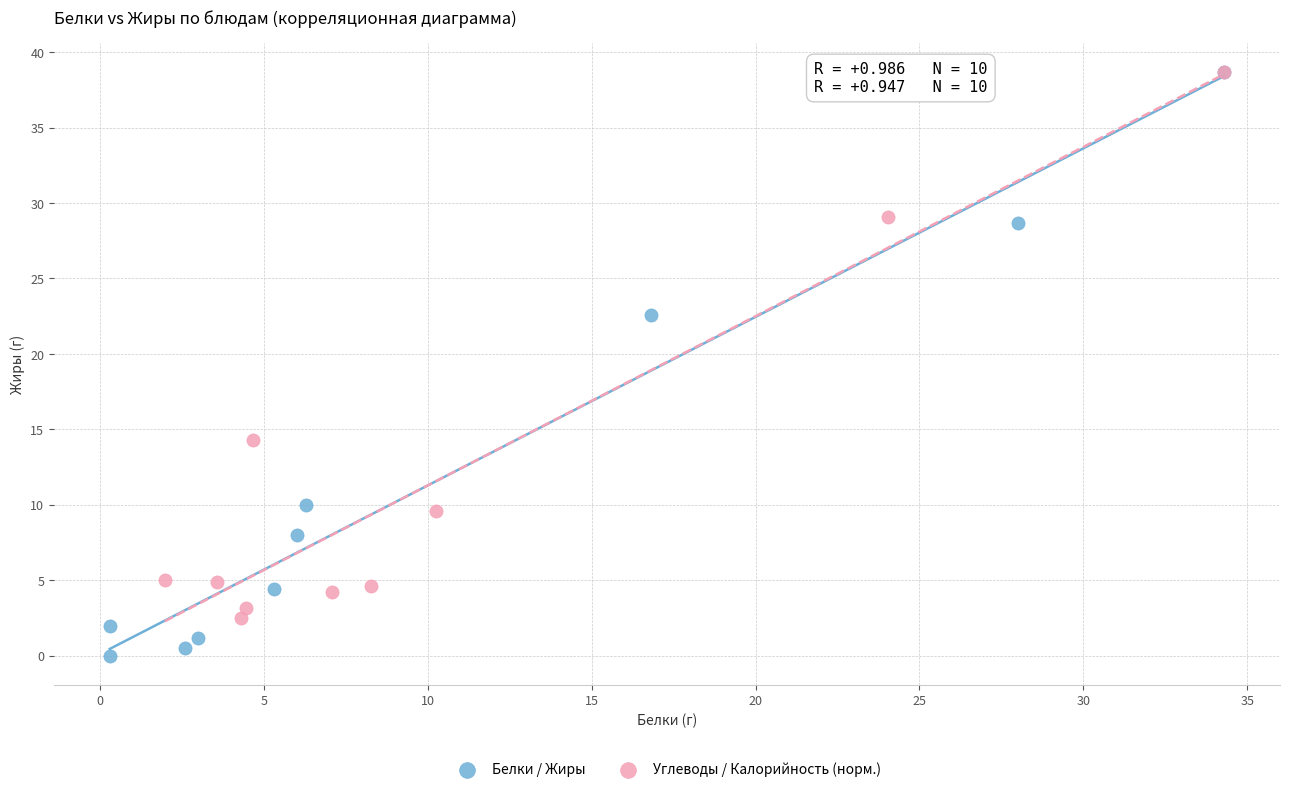

Which series has the largest Y range (max minus min)?

Белки / Жиры